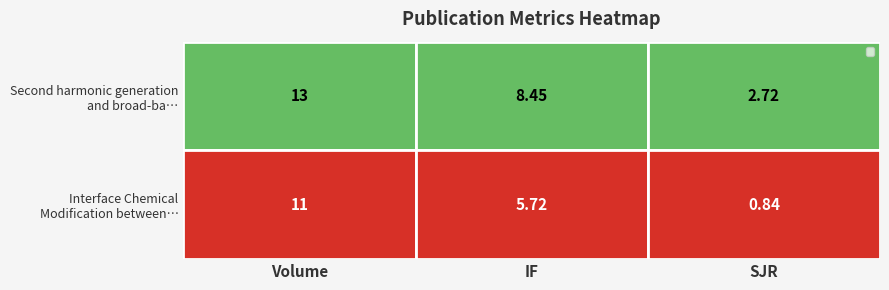

Which label corresponds to the largest value in the chart?

Volume